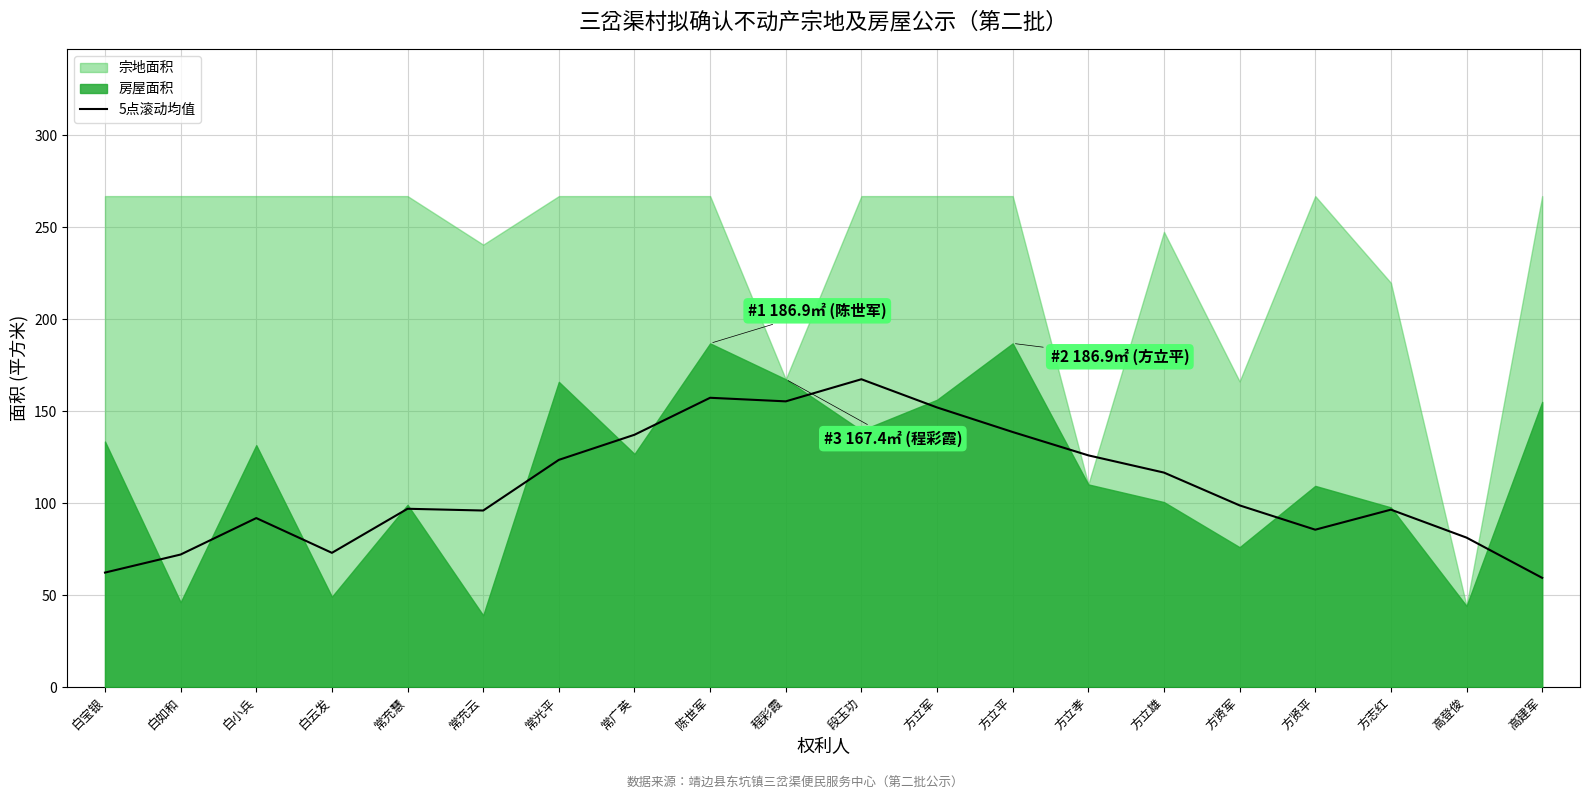

Which category has the highest value in the 5点滚动均值 series?

段玉功